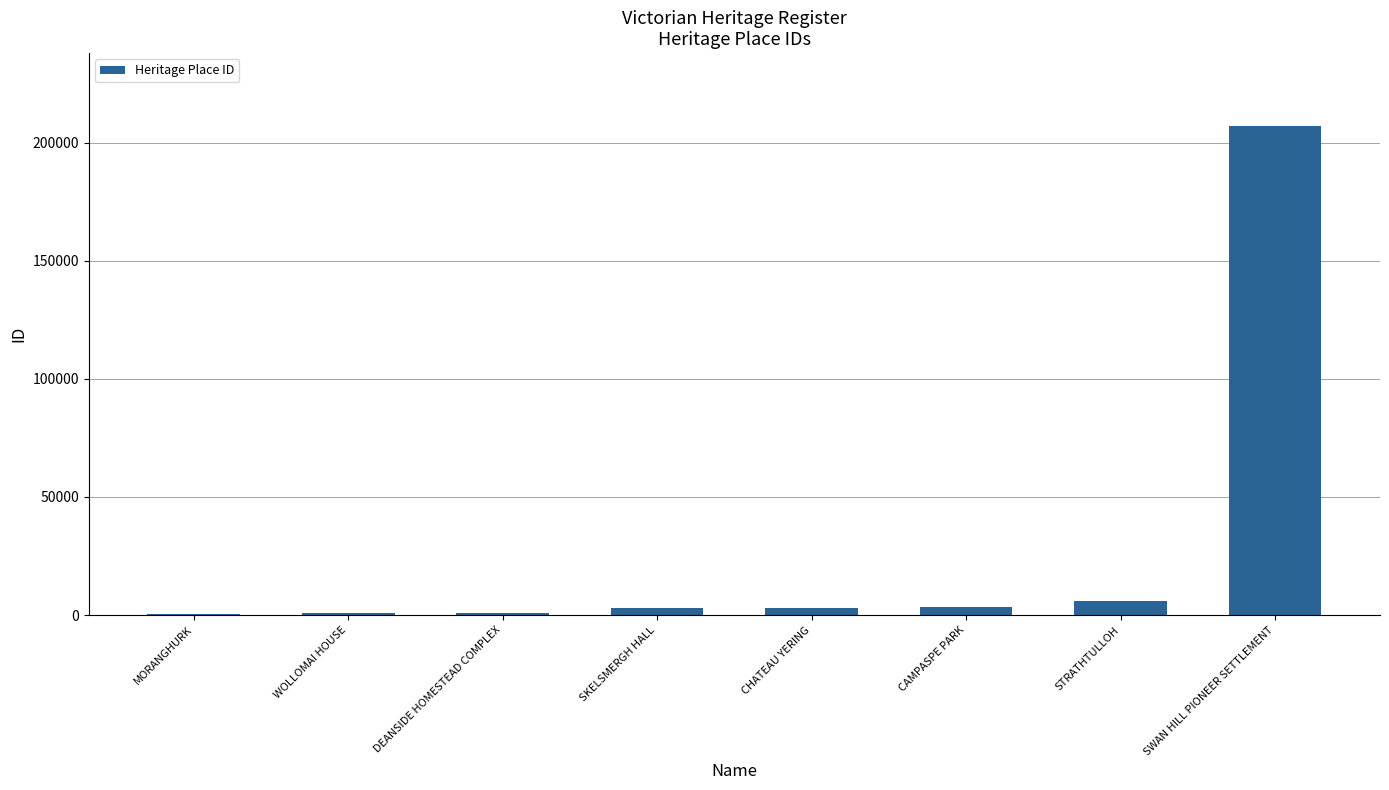

What is the maximum value shown in the chart?

206822